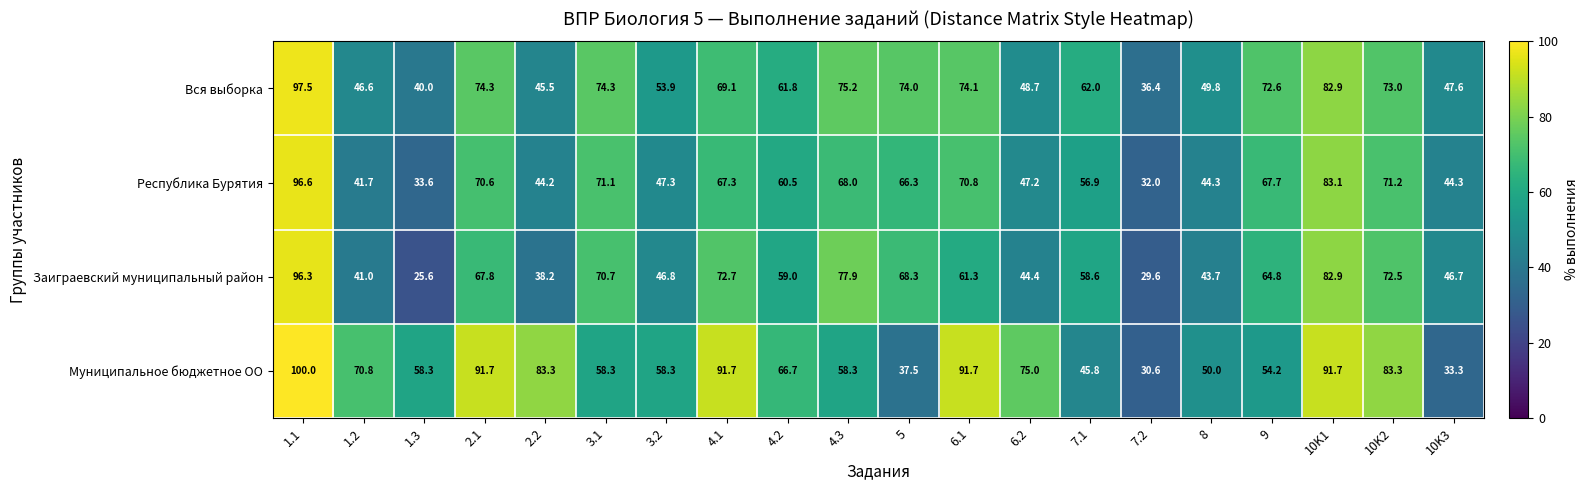

What is the average value of the Заиграевский муниципальный район series?

58.4